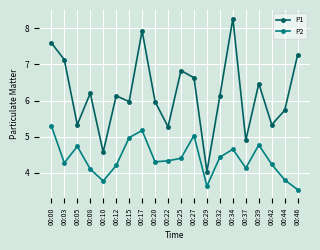

Where is the first local maximum for P2?

00:05